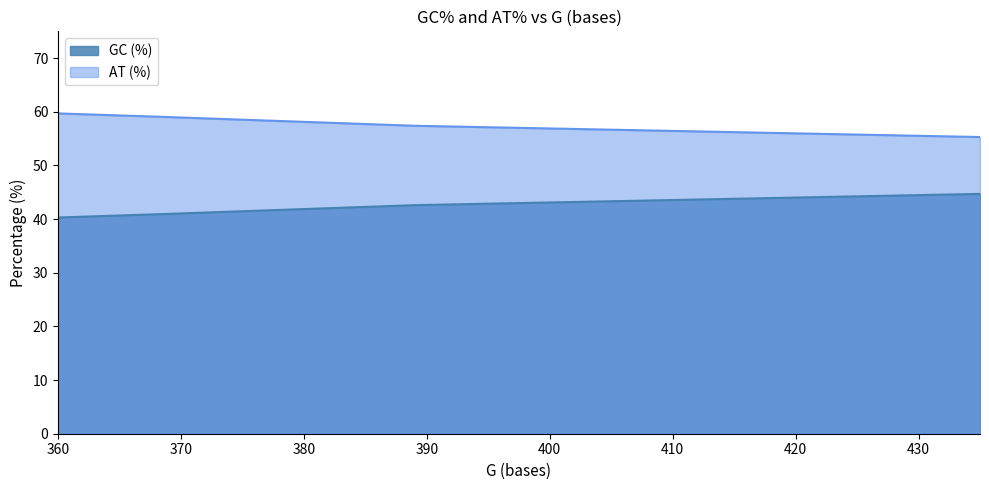

Which series has the largest range (max minus min)?

GC (%)